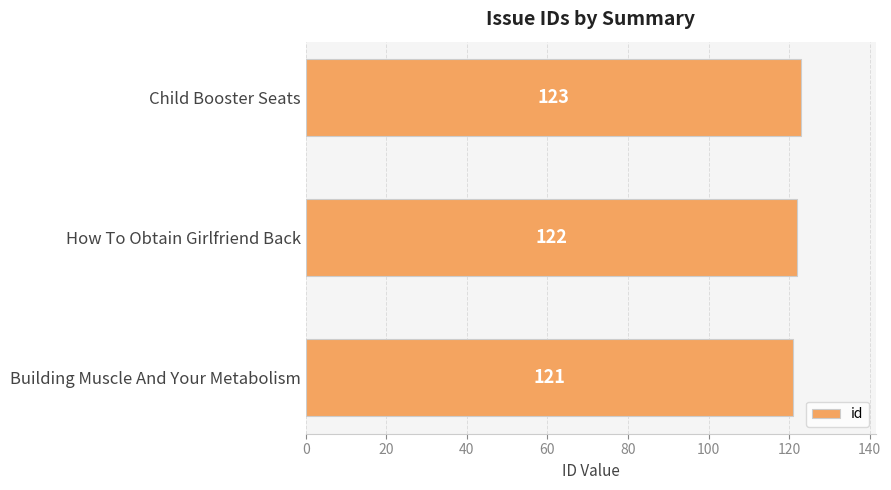

Are the bars horizontal?

Yes